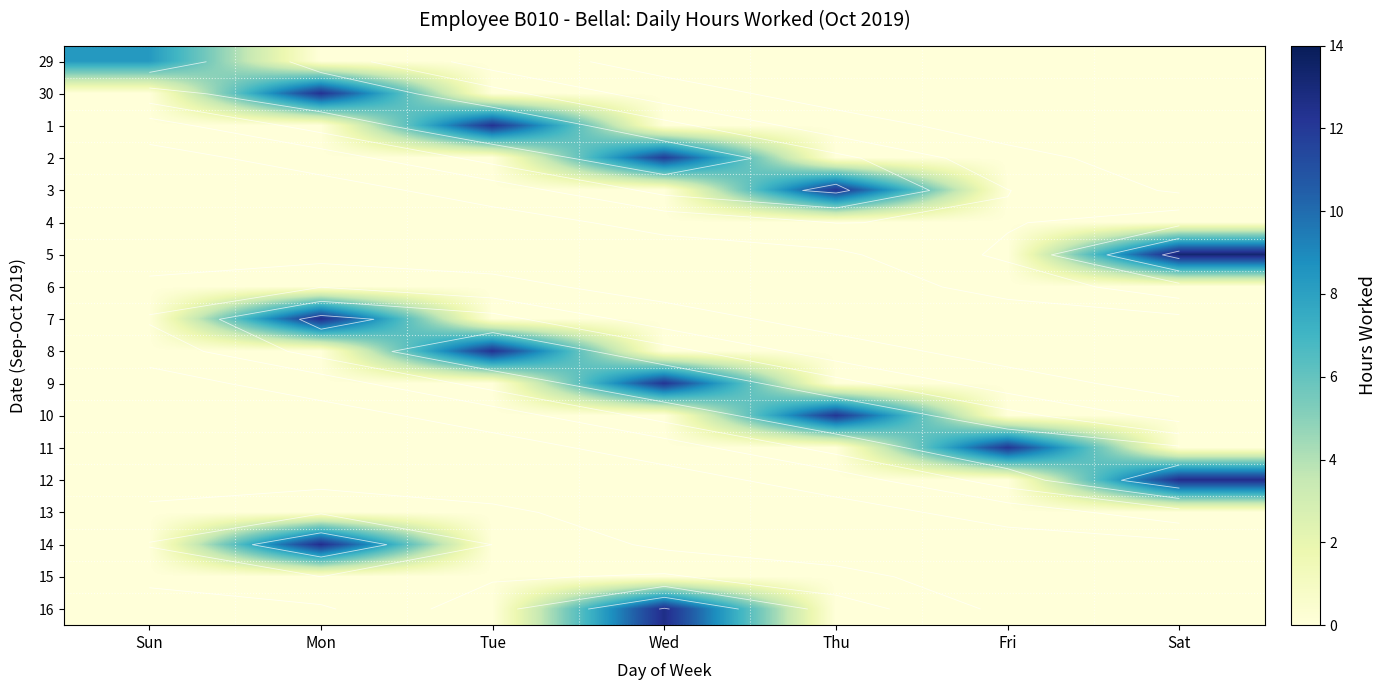

How many values in the 30 series exceed 0?

1